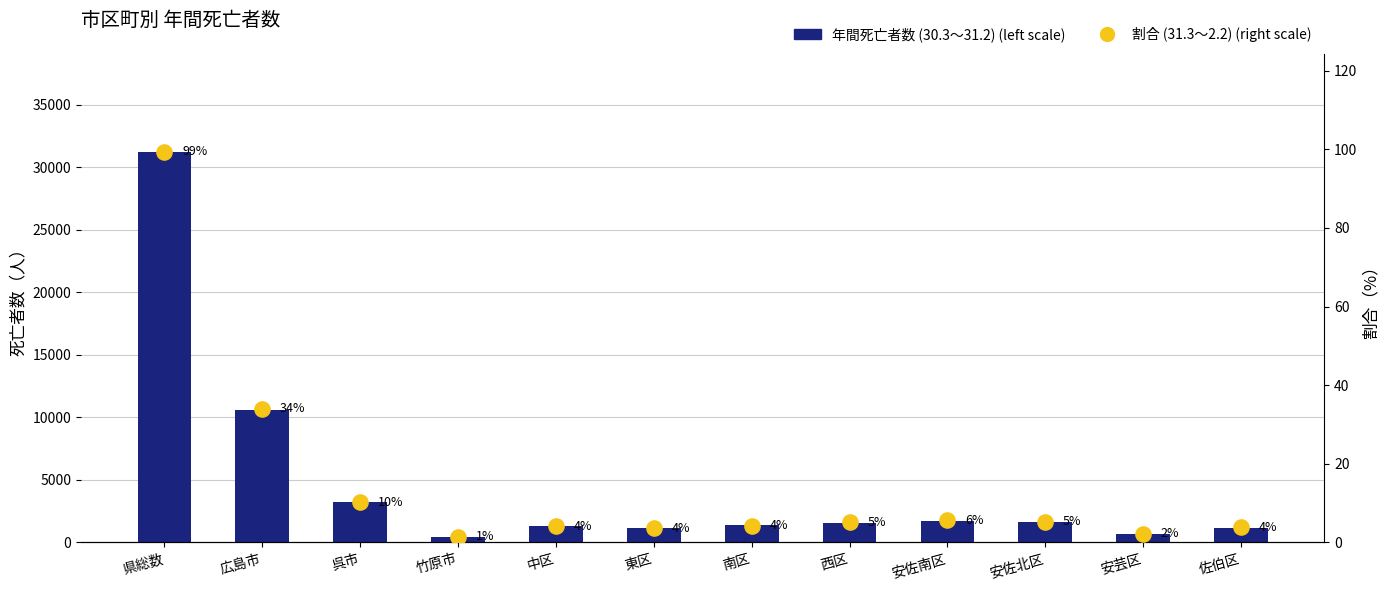

Is the value of 割合 (31.3～2.2) (right scale) at 西区 greater than the value of 年間死亡者数 (30.3～31.2) (left scale) at 中区?

No